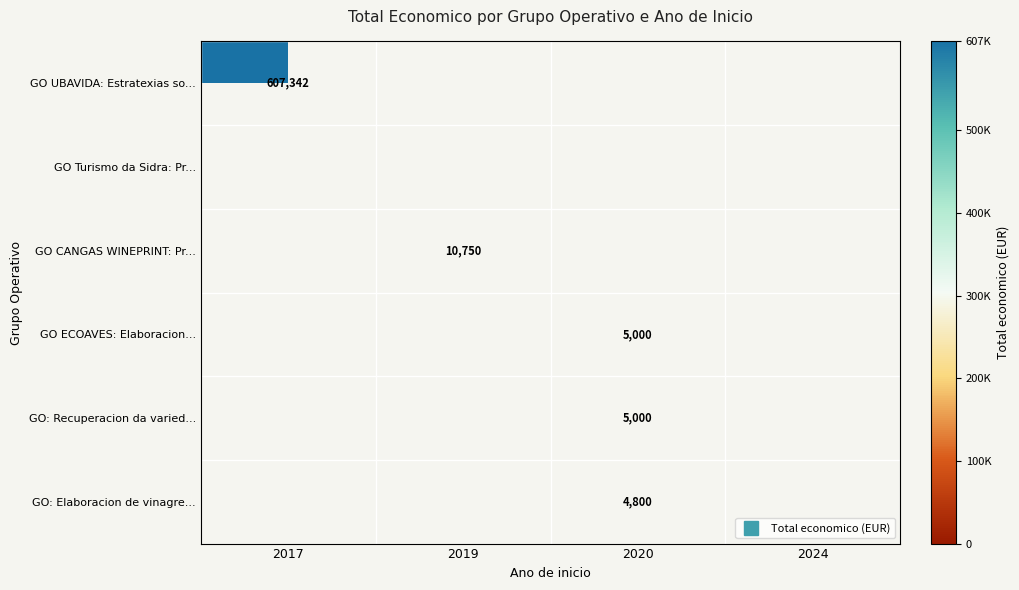

True or false: GO UBAVIDA: Estratexias so... has a value of 20.2 at 2017.

False